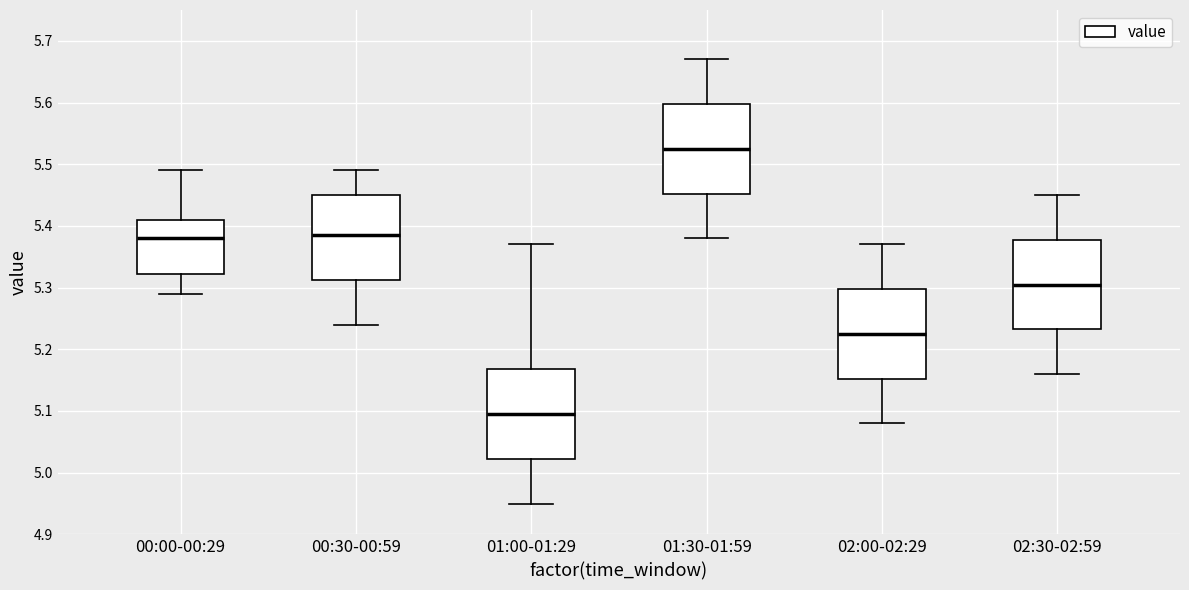

Reading left to right, read every box against the y-axis: the position of its median line, the range the box covers, and the ends of its whiskers. The values are not printed on the chart, so give them approximately, as read against the axis.

00:00-00:29: median 5.38, box 5.32 to 5.41, whiskers 5.29 to 5.49
00:30-00:59: median 5.39, box 5.31 to 5.45, whiskers 5.24 to 5.49
01:00-01:29: median 5.10, box 5.02 to 5.17, whiskers 4.95 to 5.37
01:30-01:59: median 5.53, box 5.45 to 5.60, whiskers 5.38 to 5.67
02:00-02:29: median 5.23, box 5.15 to 5.30, whiskers 5.08 to 5.37
02:30-02:59: median 5.31, box 5.23 to 5.38, whiskers 5.16 to 5.45